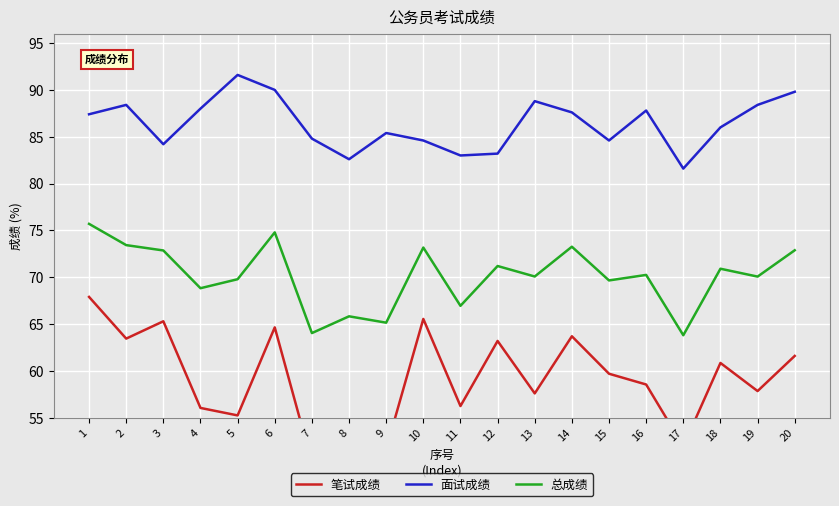

Reading left to right, list all the values displayed in this chart.

笔试成绩: 67.9	63.5	65.3	56.0	55.2	64.7	50.2	54.6	51.6	65.5	56.2	63.2	57.6	63.7	59.7	58.5	52.0	60.9	57.9	61.6
面试成绩: 87.4	88.4	84.2	88.0	91.6	90.0	84.8	82.6	85.4	84.6	83.0	83.2	88.8	87.6	84.6	87.8	81.6	86.0	88.4	89.8
总成绩: 75.7	73.4	72.9	68.8	69.8	74.8	64.0	65.8	65.2	73.2	67.0	71.2	70.1	73.3	69.7	70.2	63.8	70.9	70.1	72.9